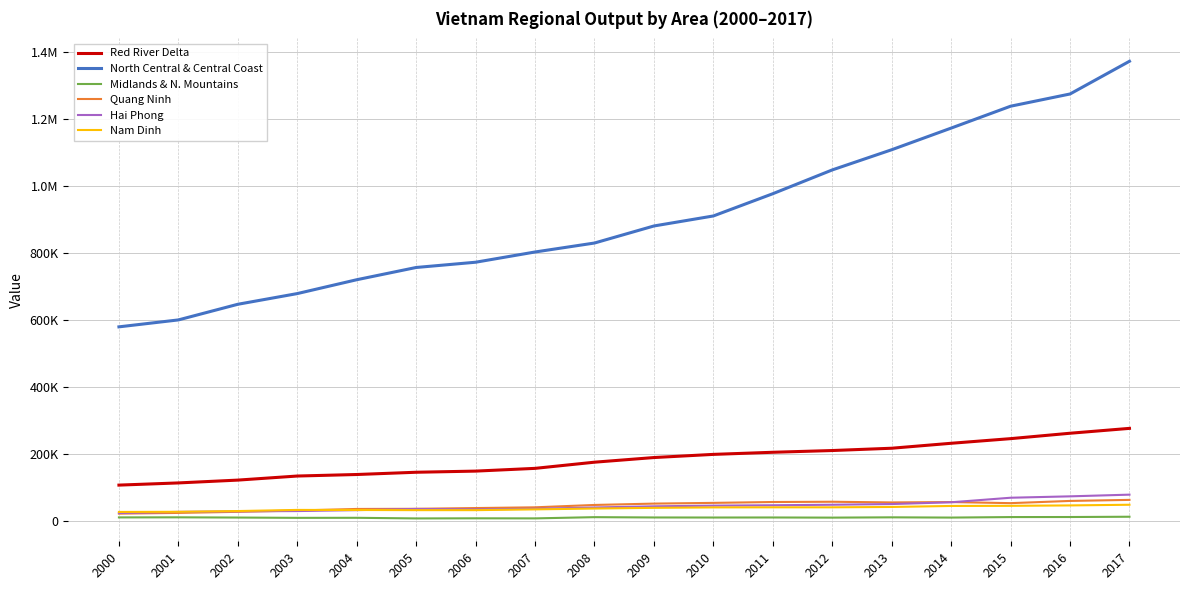

What is the value of the Midlands & N. Mountains point at the 17th from the left?

11152